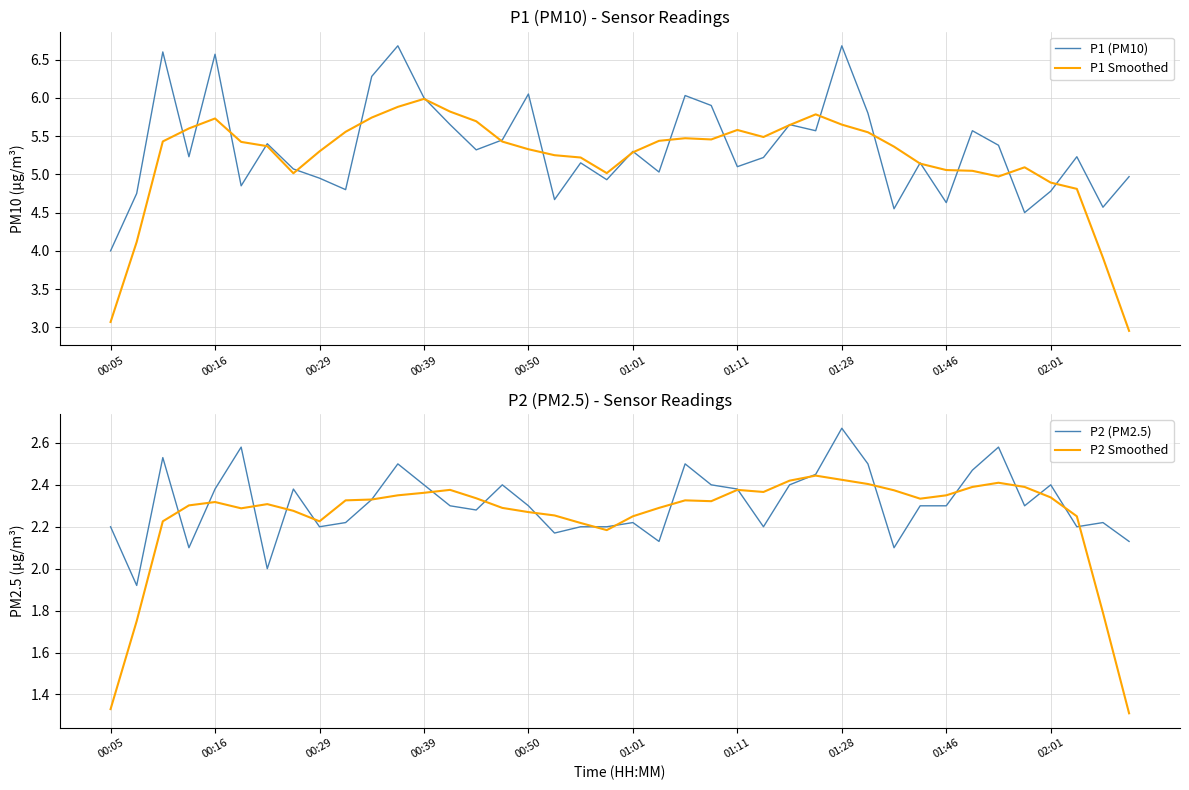

True or false: P2 Smoothed and P1 Smoothed cross at least once.

False